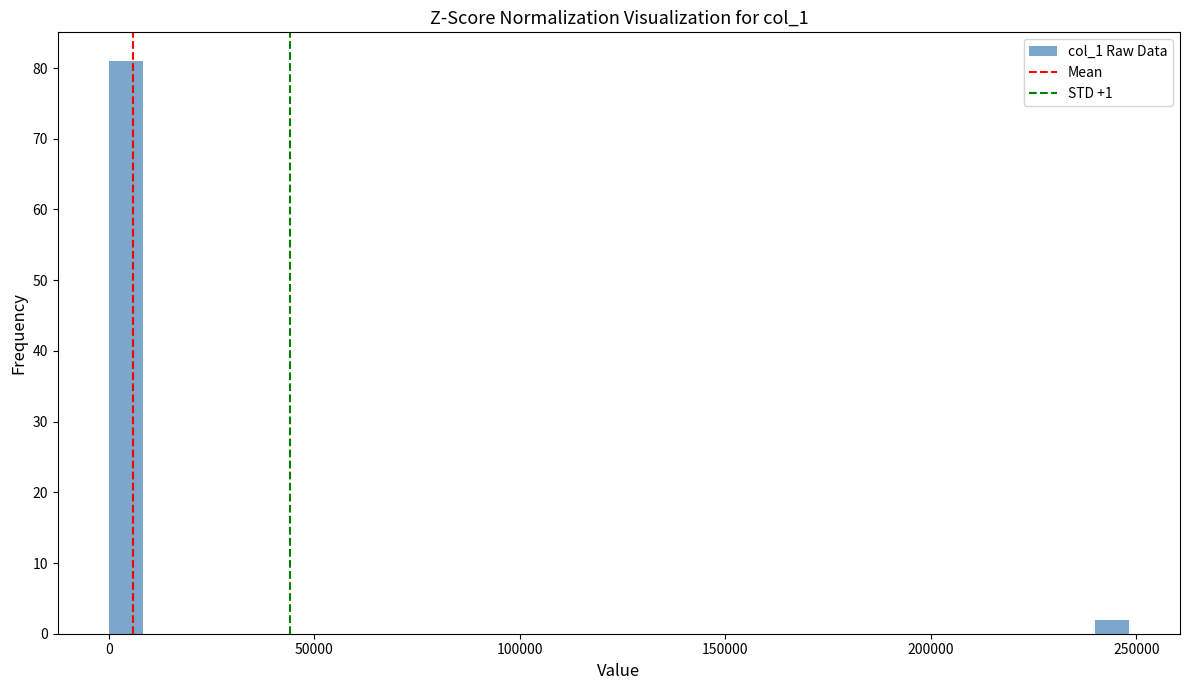

Read against the x-axis, roughly where is the centre of the tallest bar?

5000